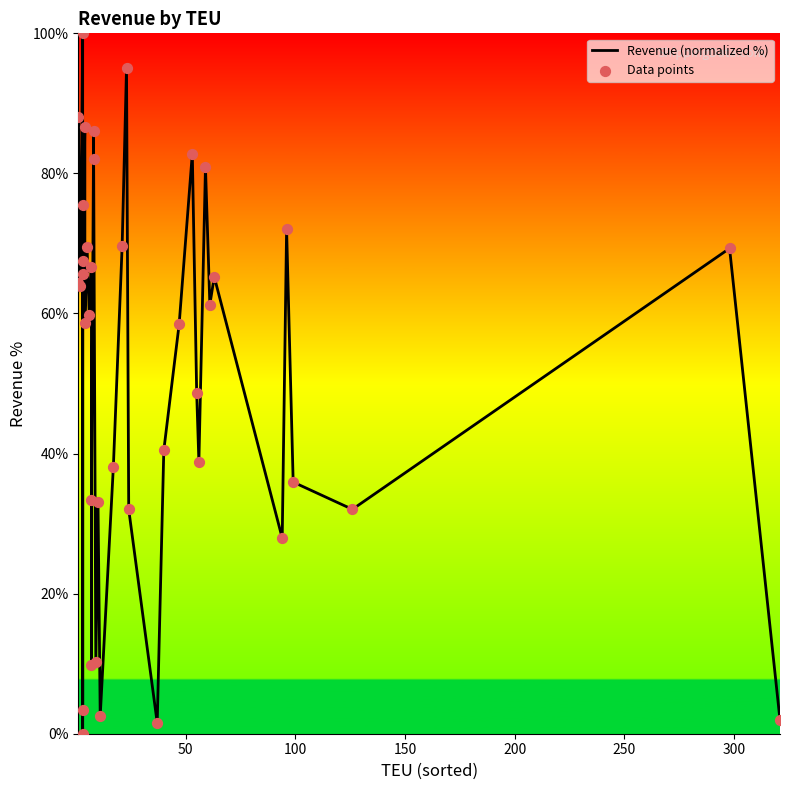

What are all the series names shown in the legend?

Revenue (normalized %), Data points